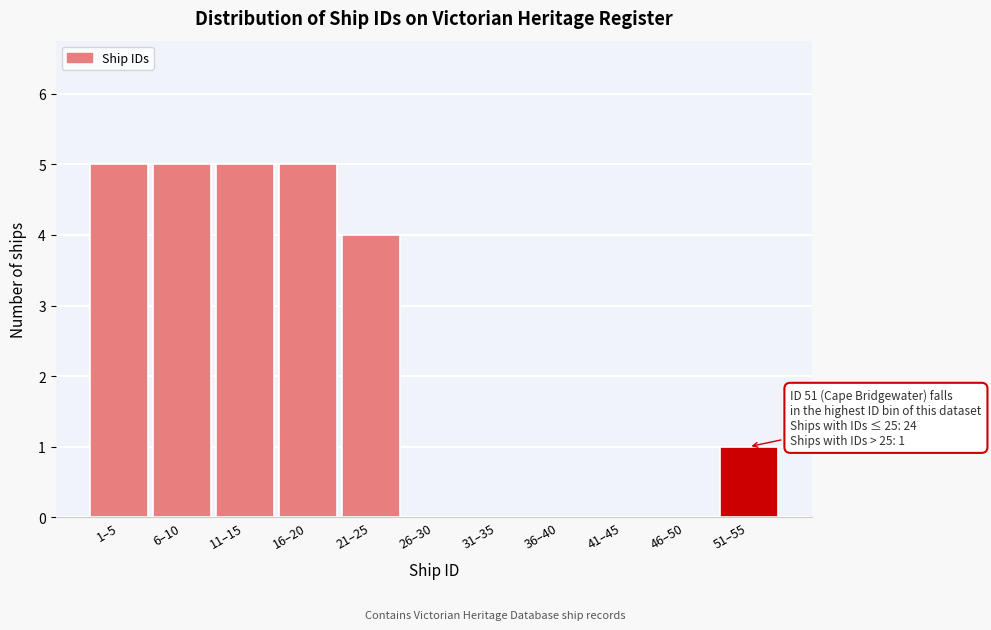

Reading left to right, extract all data points from this chart.

1–5=5	6–10=5	11–15=5	16–20=5	21–25=4	26–30=0	31–35=0	36–40=0	41–45=0	46–50=0	51–55=1